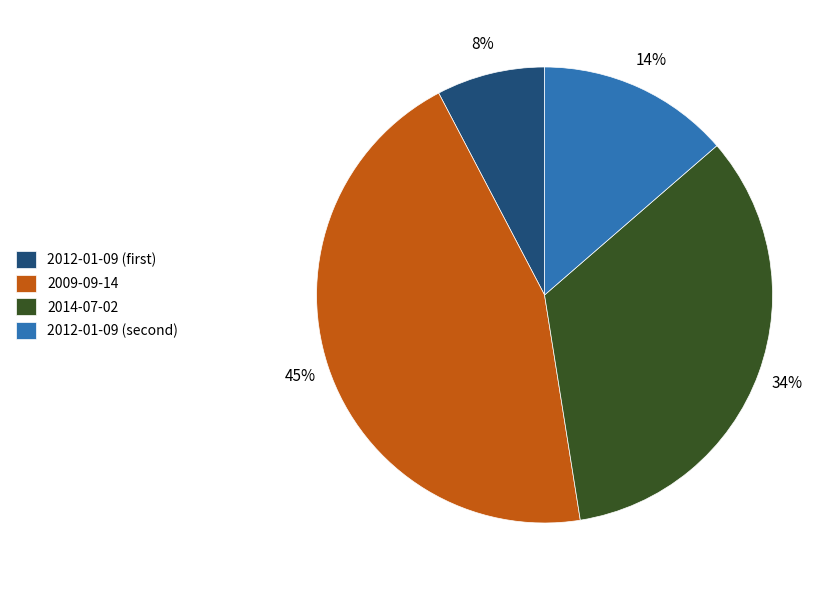

To the nearest percent, what is the difference between the largest and smallest slice percentages?

37%